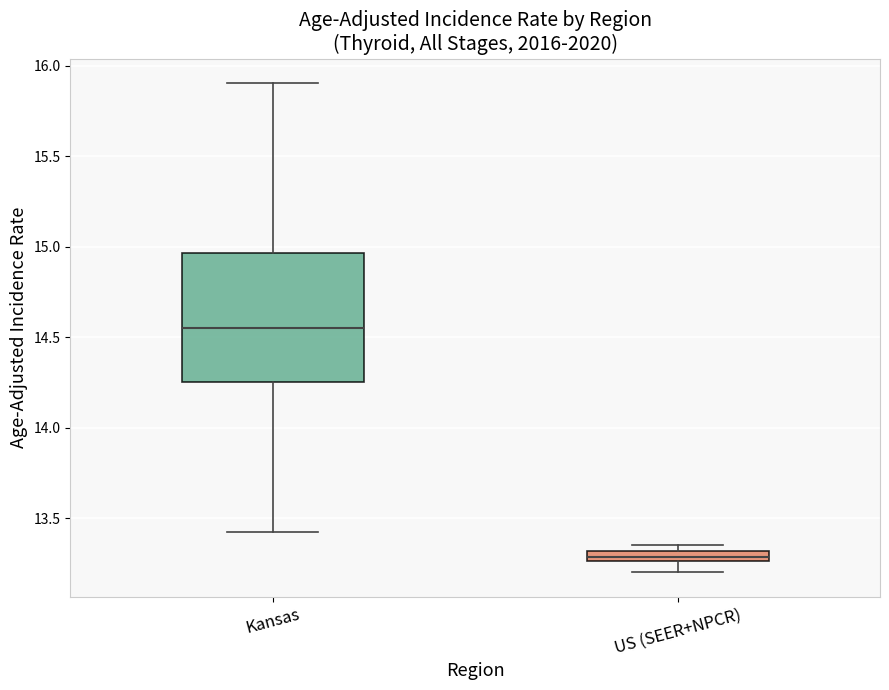

Which box's median line is the lowest?

US (SEER+NPCR)